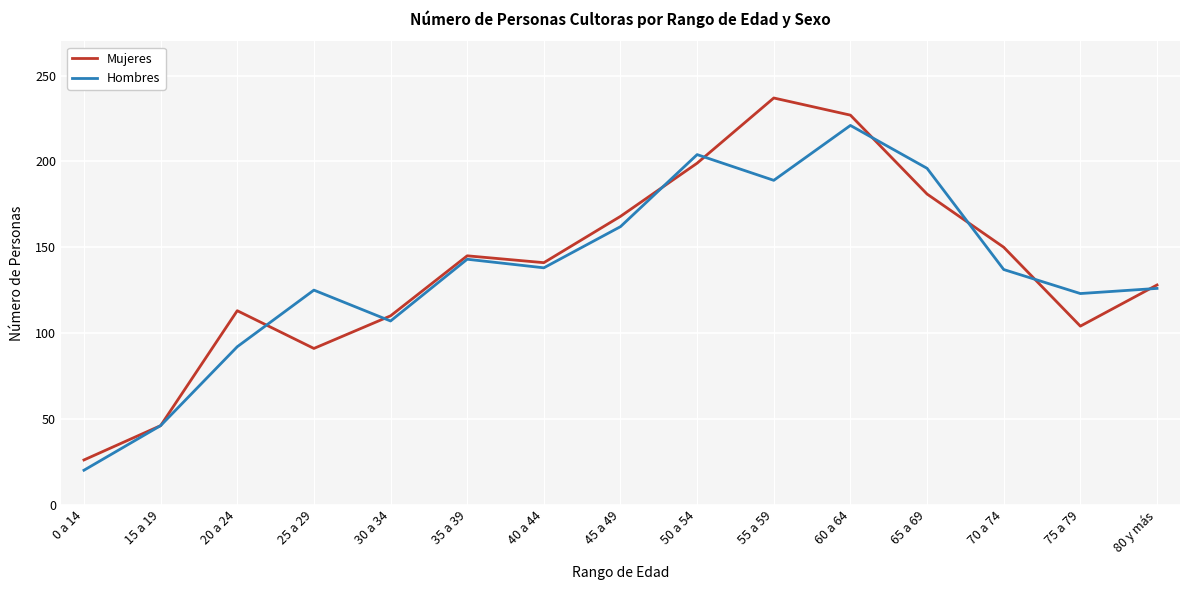

True or false: Mujeres has a value of 145 at 35 a 39.

True